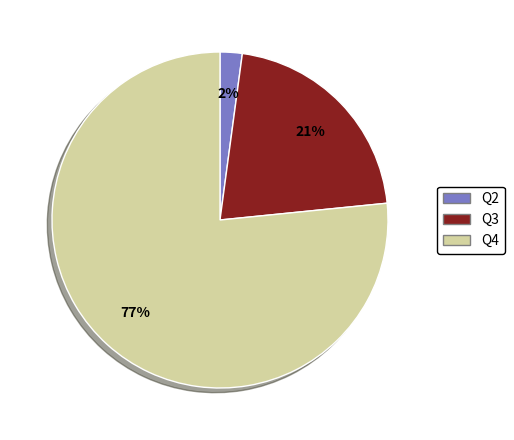

The Q4 slice represents 85% of the pie. True or false?

False